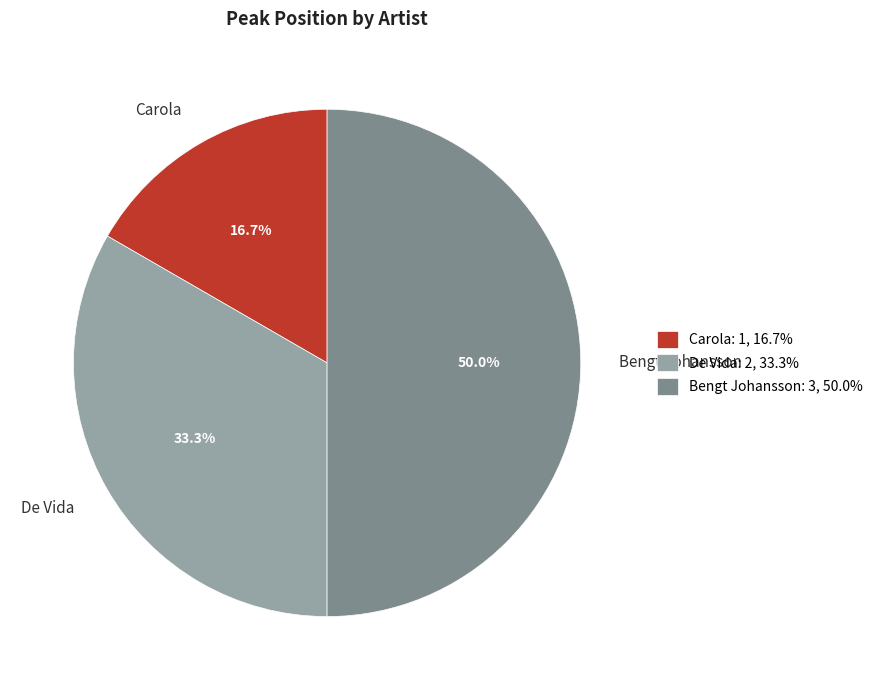

How many slices are in this pie chart?

3